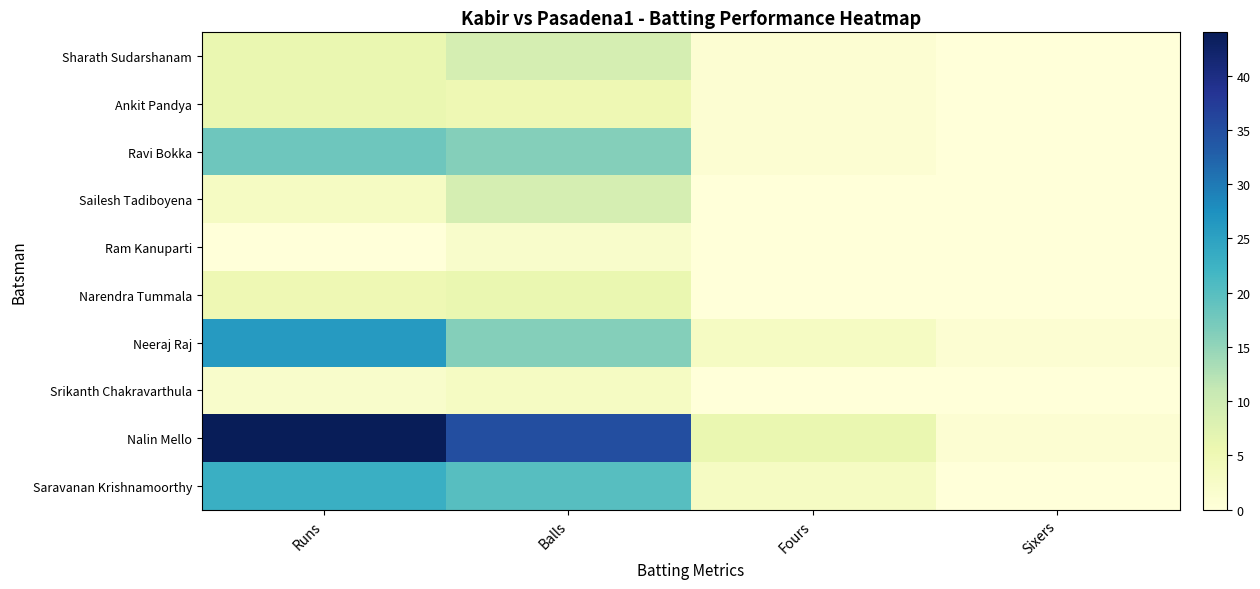

At which category does the chart reach its minimum across all series?

Sixers